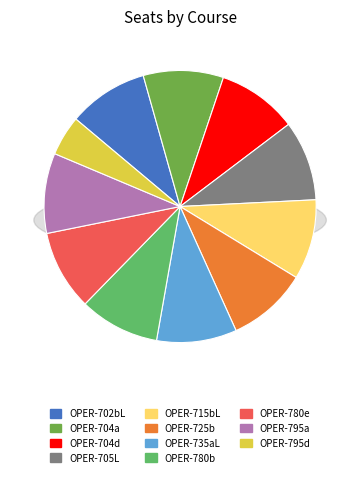

Is the sum of OPER-780b and OPER-715bL greater than half?

No